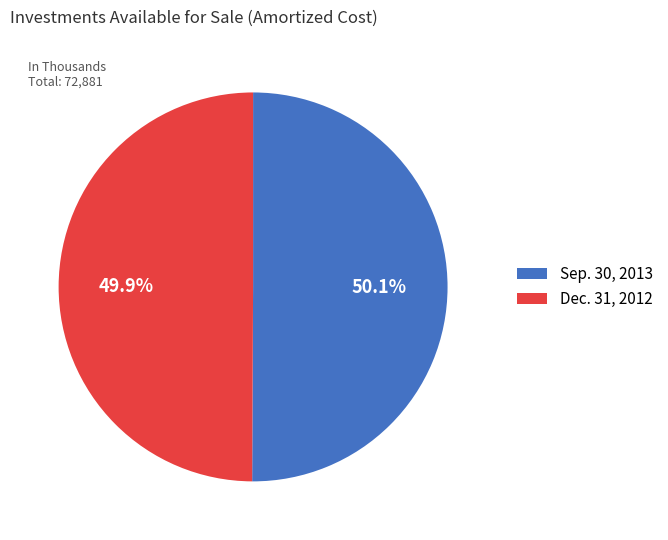

To the nearest percent, what is the average slice percentage?

50%